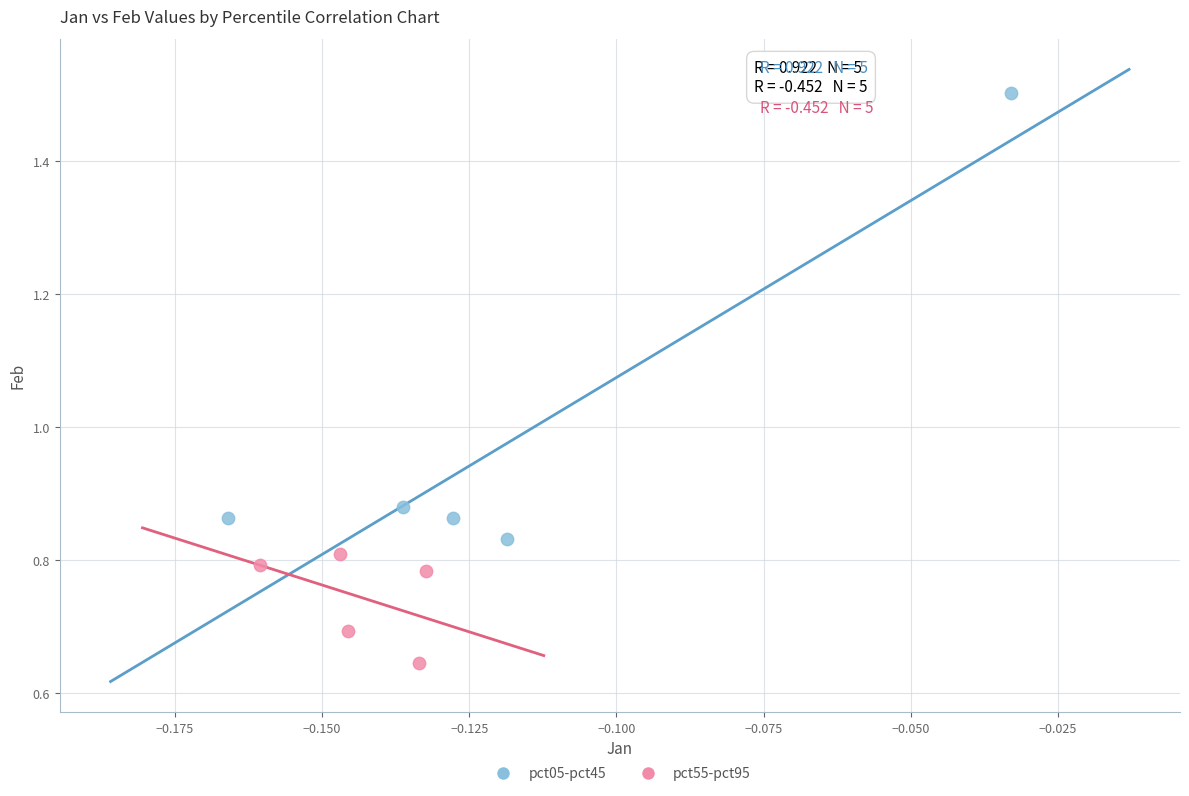

Which series contains the lowest Y value?

pct55-pct95